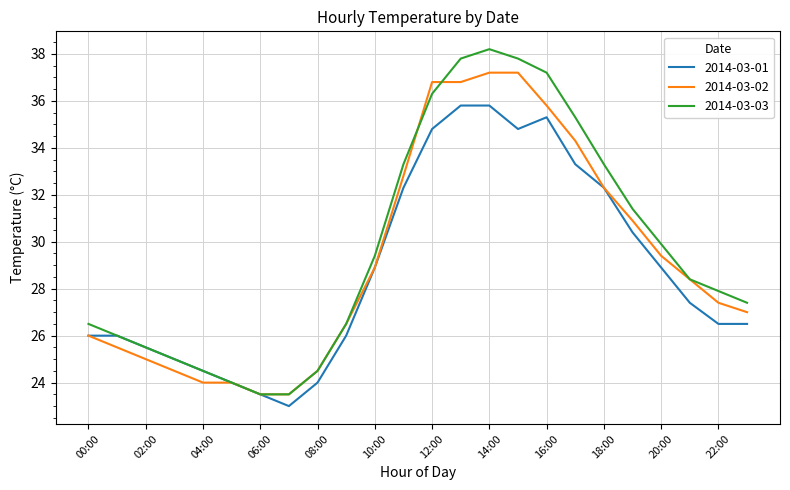

What is the minimum value shown in the chart?

23.0